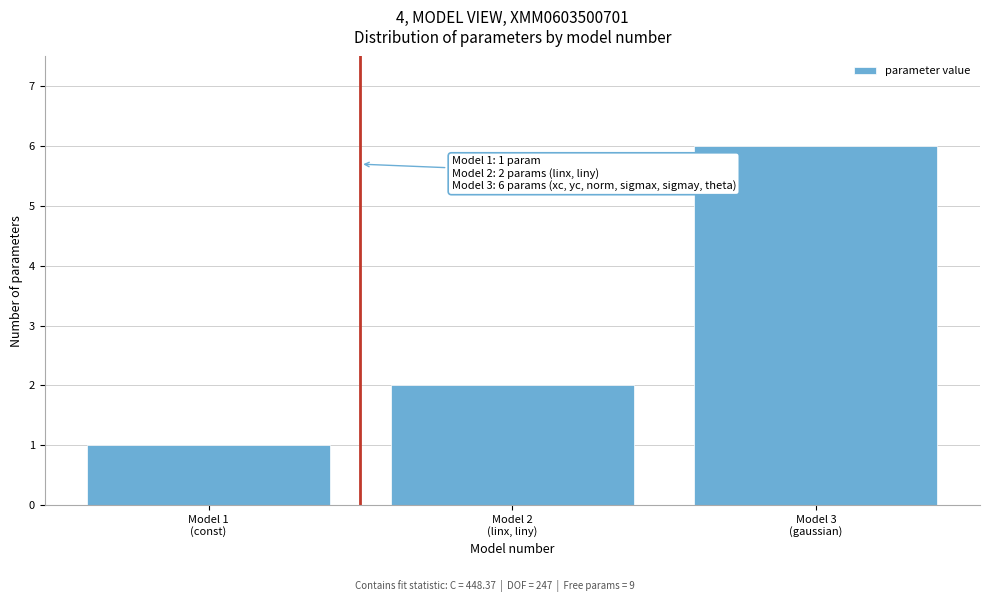

Reading left to right, extract all data points from this chart.

1	2	6